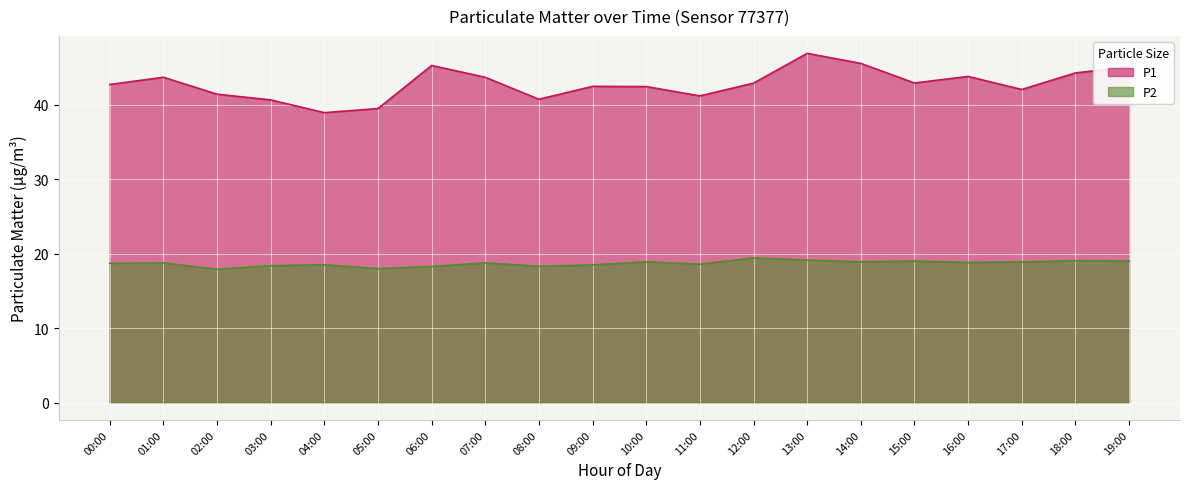

What is the difference between the highest and lowest values at 06:00?

27.0